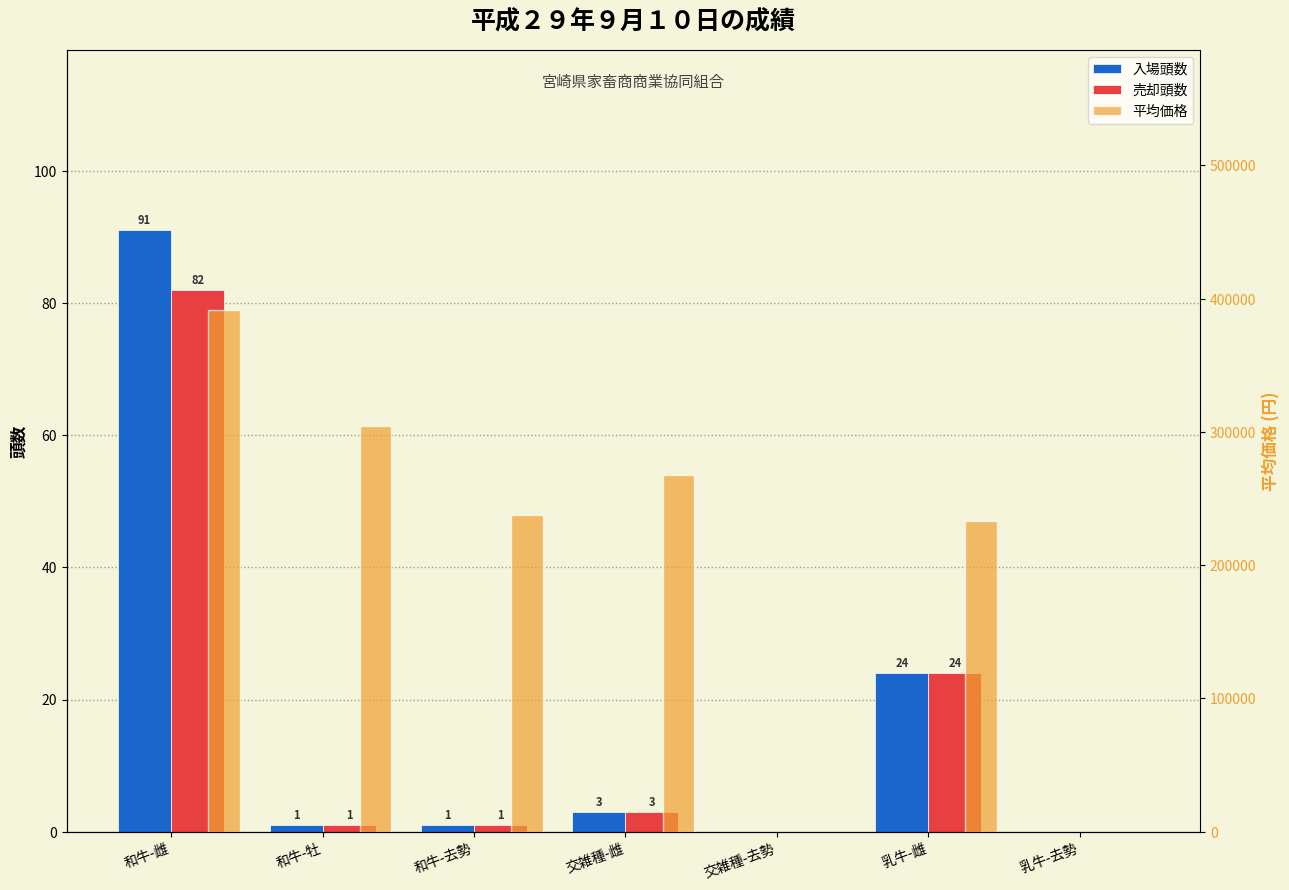

What is the difference between the maximum and second lowest values in the 売却頭数 series?

82